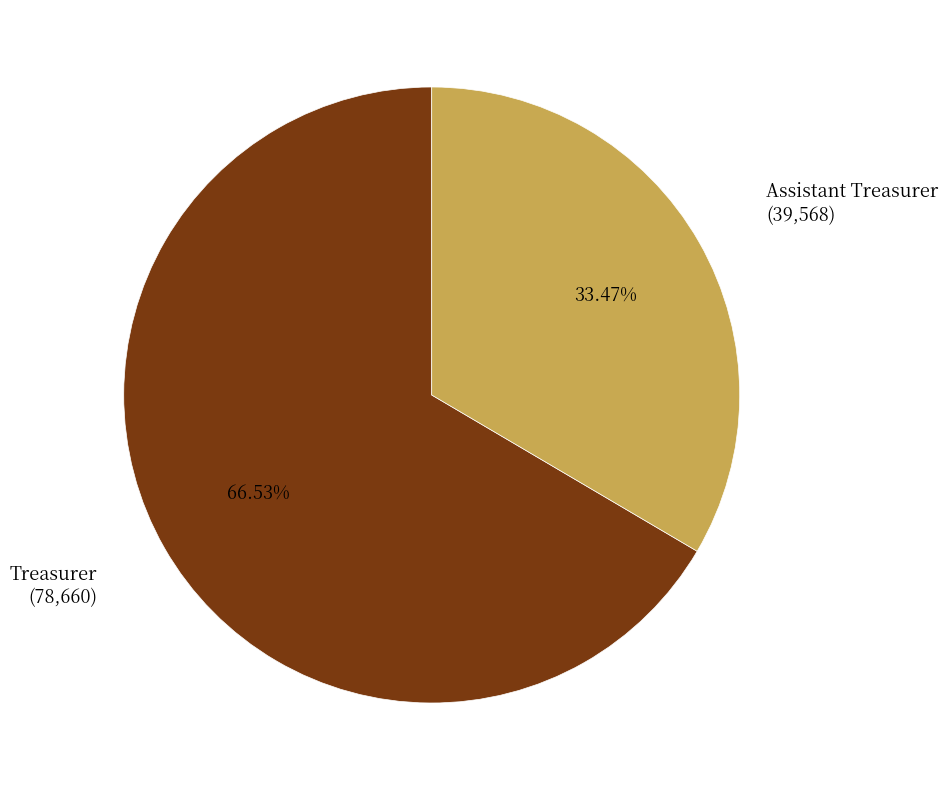

Does any single category account for the majority?

Yes